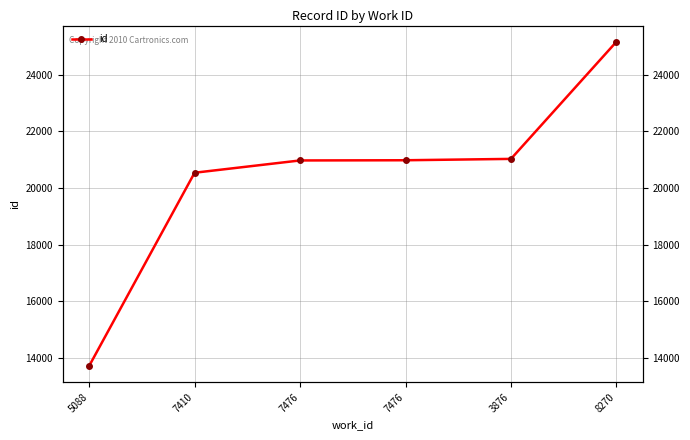

Rank the categories by value from lowest to highest.

5088, 7410, 7476, 7476, 3876, 8270